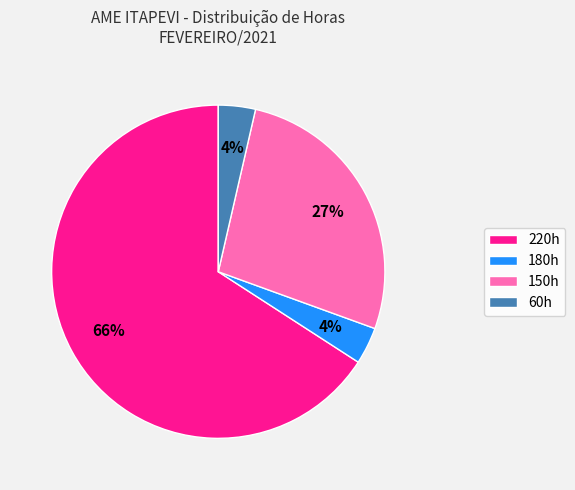

Is 220h the majority of the pie?

Yes